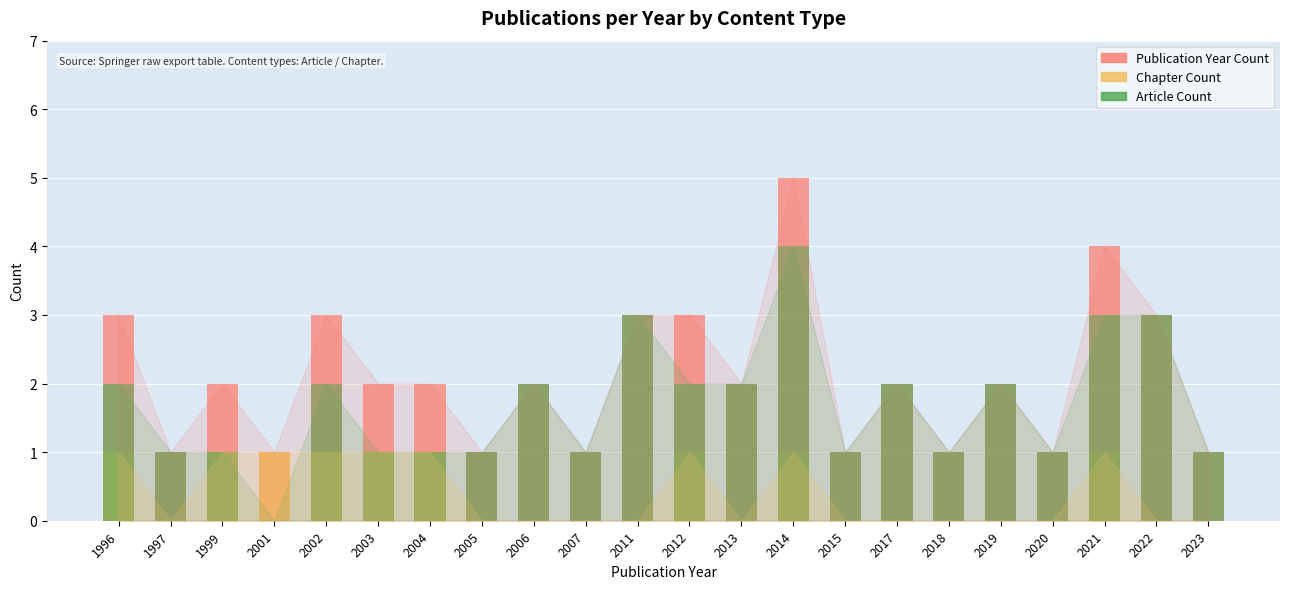

At how many categories does at least one series exceed 2?

7